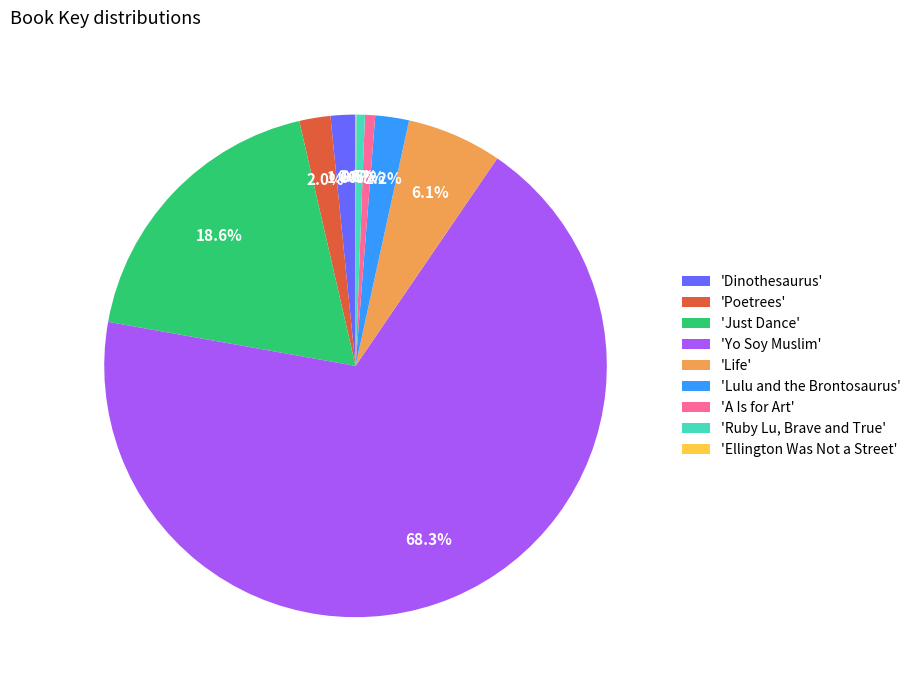

What is the total percentage of 'Poetrees' and 'Lulu and the Brontosaurus'?

4.2%